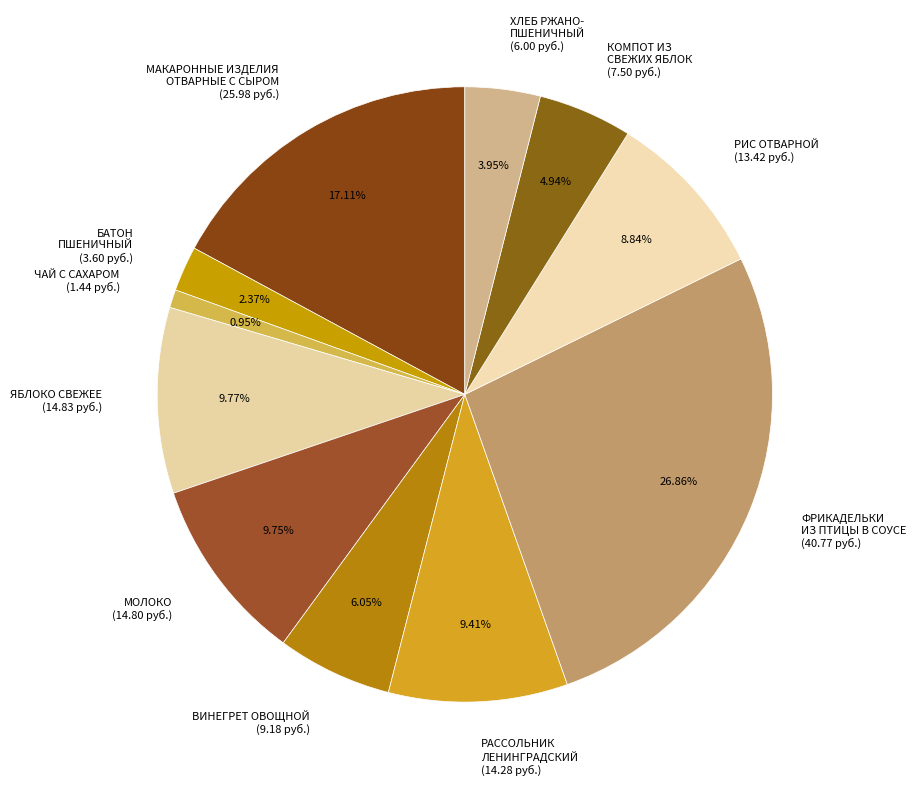

Combined, what portion of the pie is ЧАЙ С САХАРОМ and РИС ОТВАРНОЙ?

9.8%